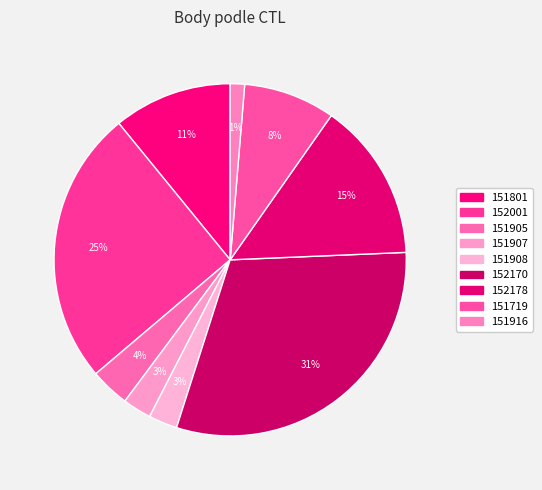

Is it true that 151905 is 4% of the pie?

True